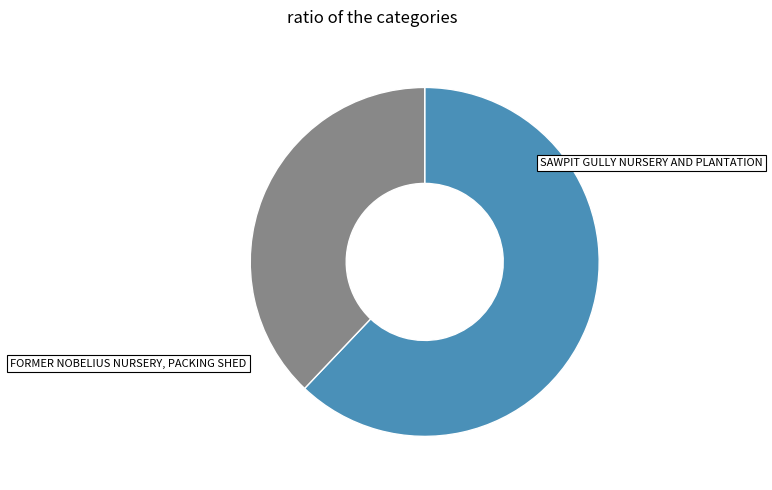

Combined, do SAWPIT GULLY NURSERY AND PLANTATION and FORMER NOBELIUS NURSERY, PACKING SHED account for over 50%?

Yes